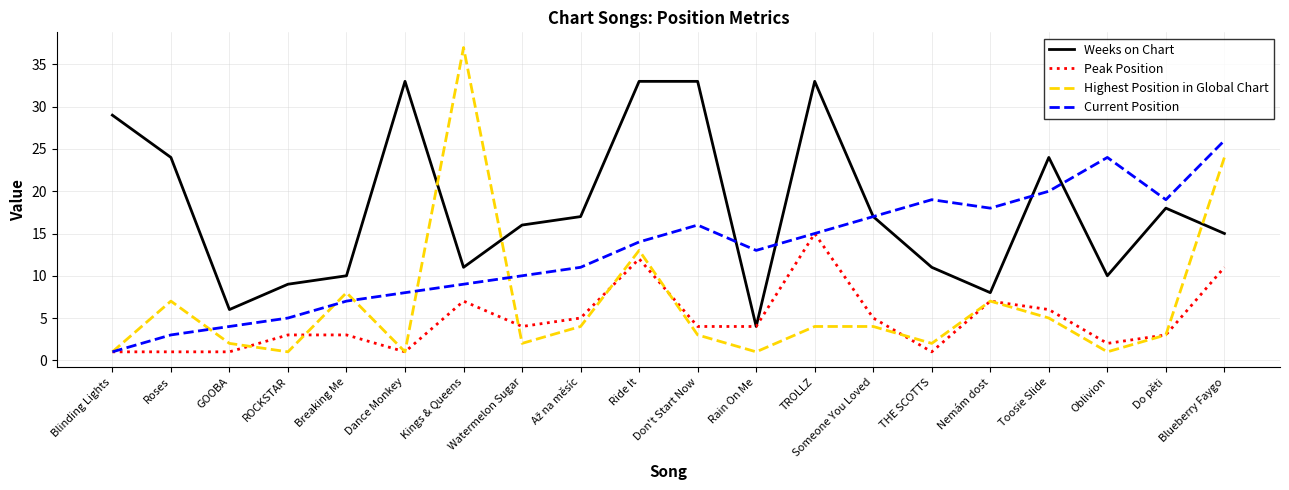

Is it true that Peak Position equals 1 at Blinding Lights?

True